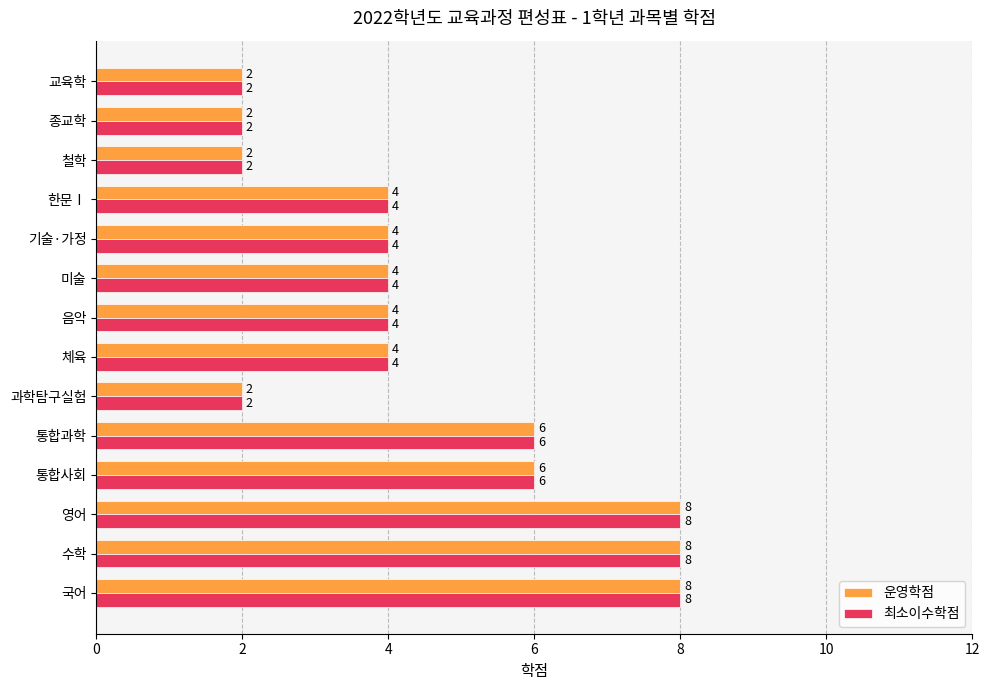

What is the average value of the 운영학점 series?

5